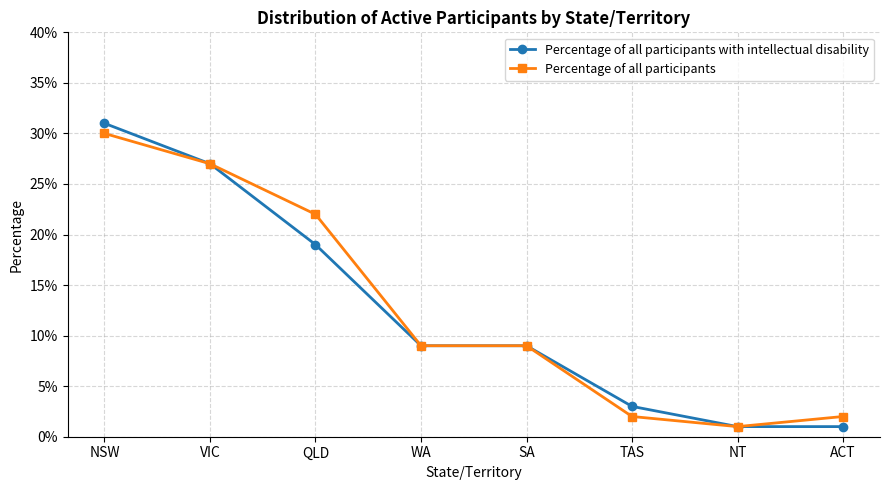

What are all the series names shown in the legend?

Percentage of all participants with intellectual disability, Percentage of all participants